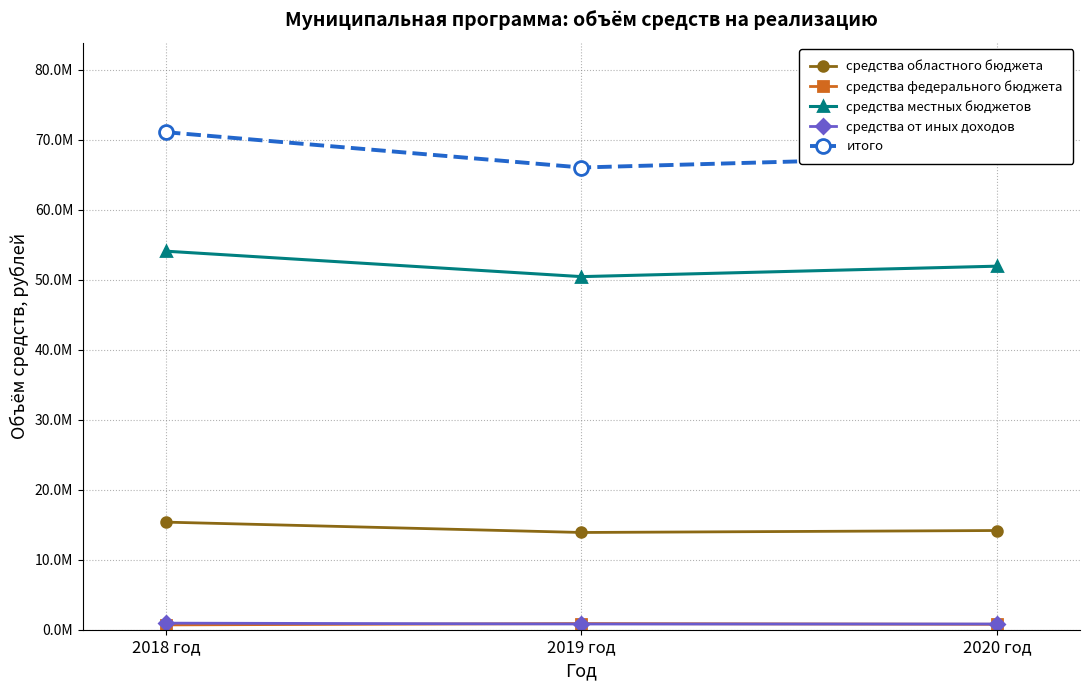

What is the difference between the maximum and minimum values in the средства местных бюджетов series?

3633950.5